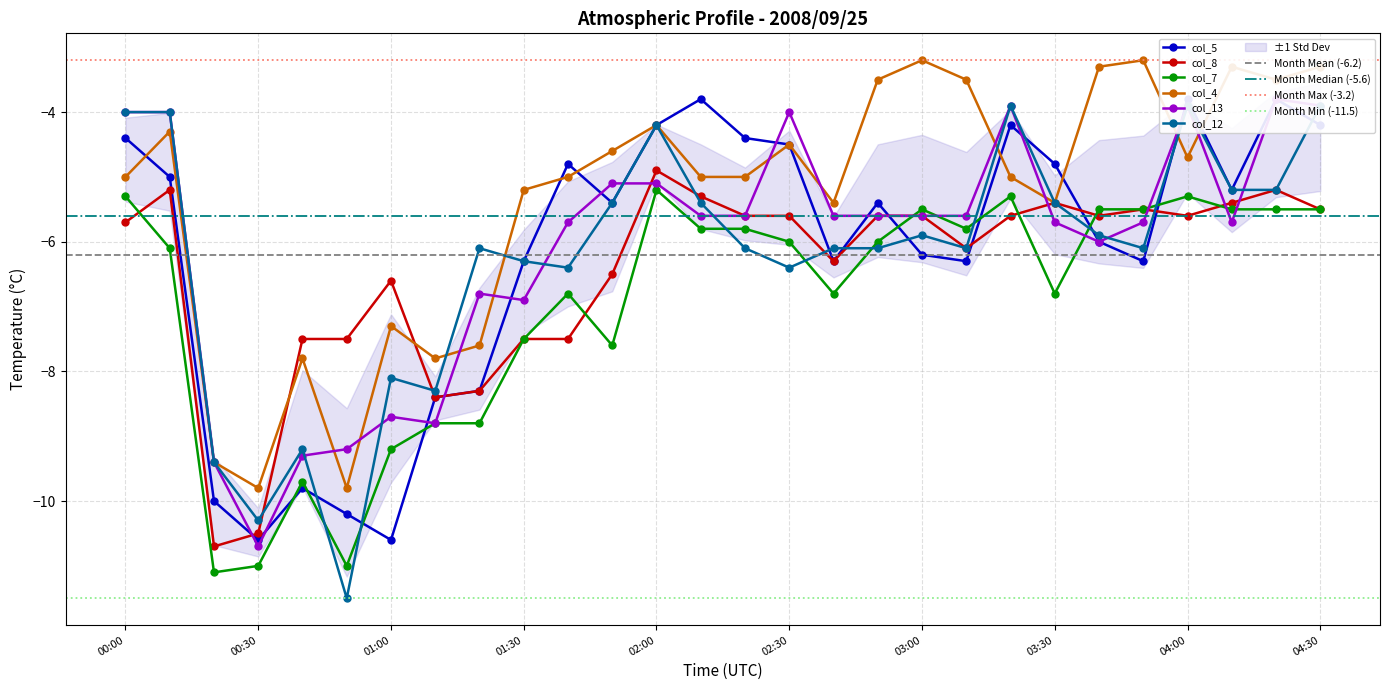

What is the total value across all series at 03:10?

-33.4